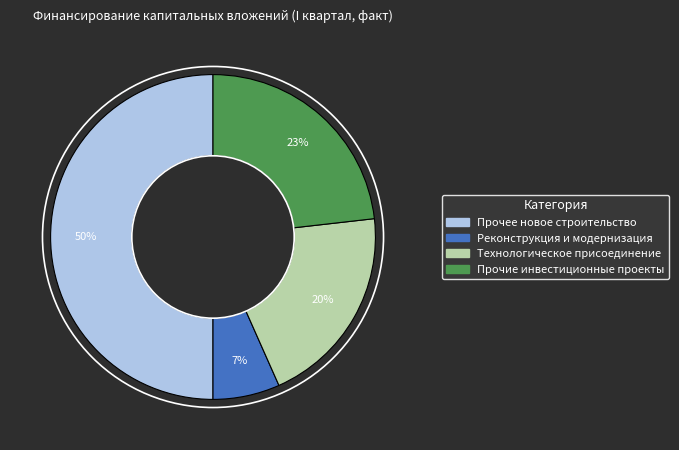

To the nearest percent, what is the difference between the largest and smallest slice percentages?

43%